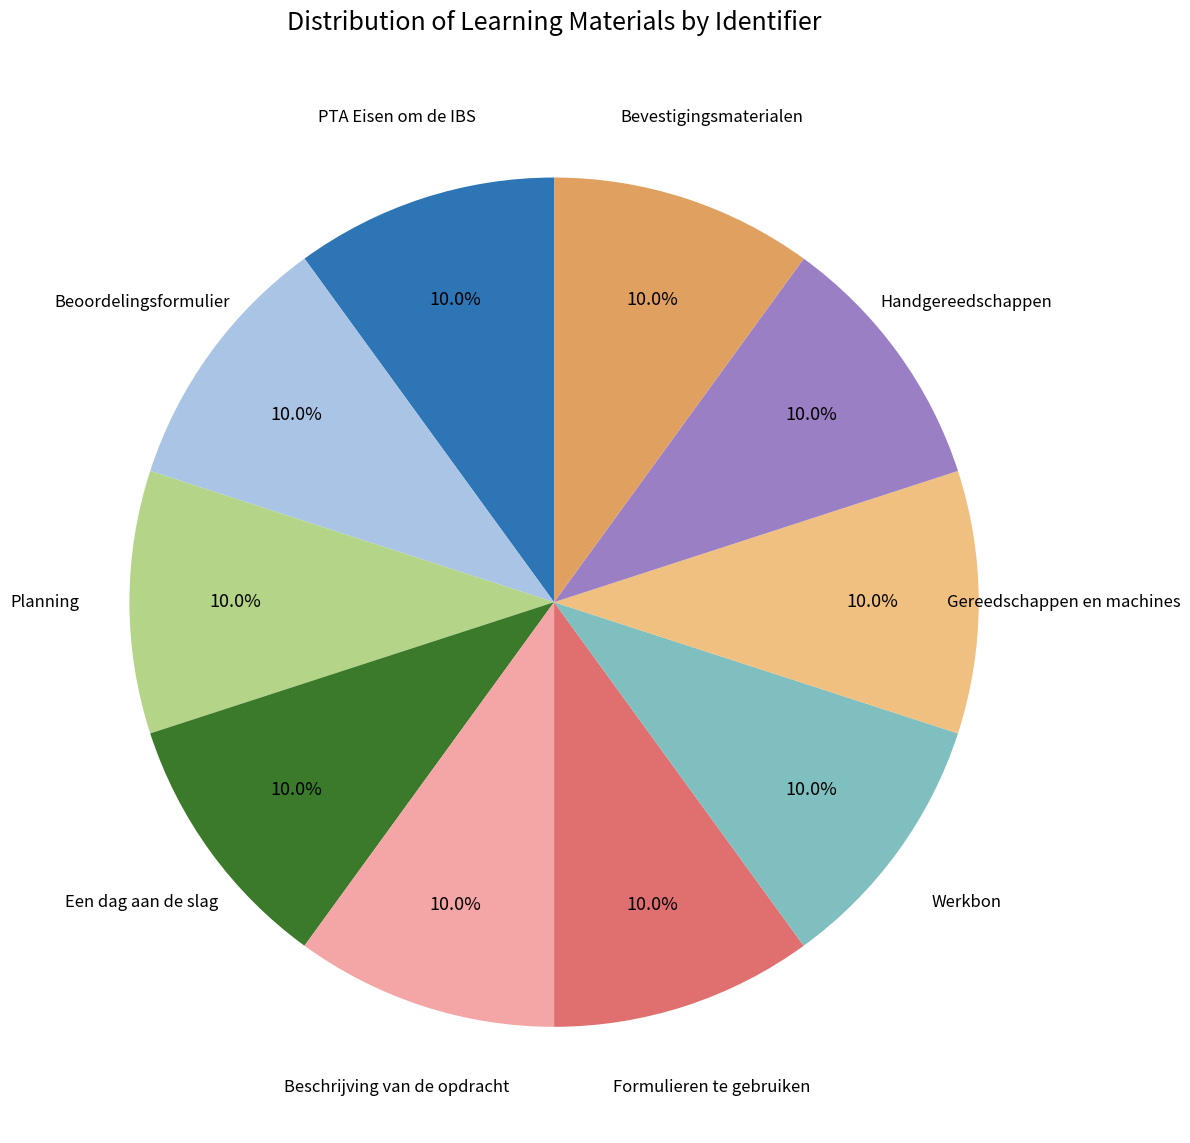

Is there a majority slice in this chart?

No